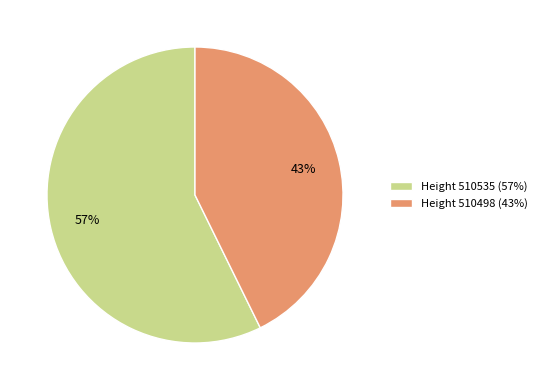

Rank the categories by value from lowest to highest.

Height 510498 (43%), Height 510535 (57%)